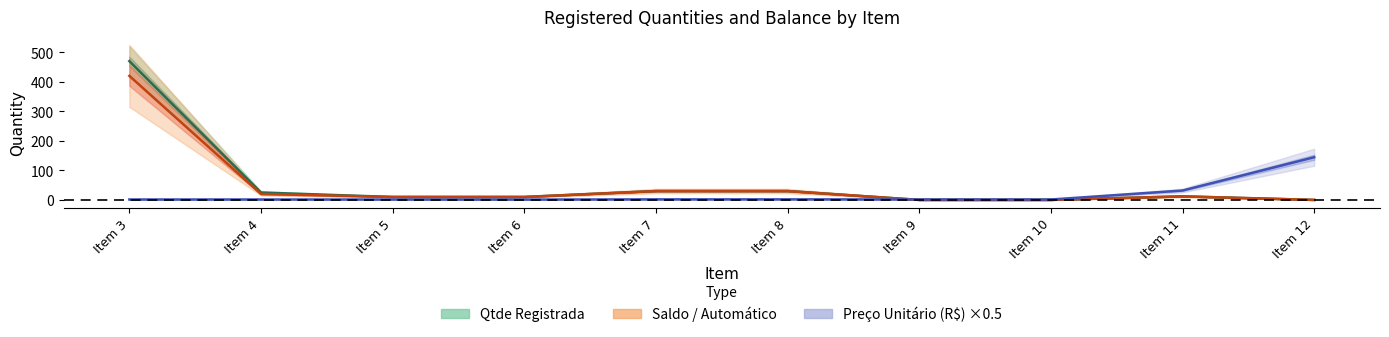

What is the sum of the Preço Unitário (R$) values at Item 3 and Item 10?

2.8